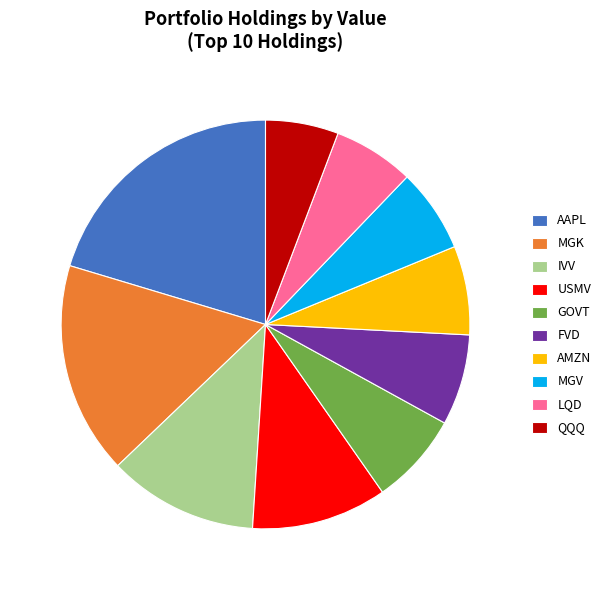

Approximately how many times larger is the value at AAPL compared to IVV?

1.7